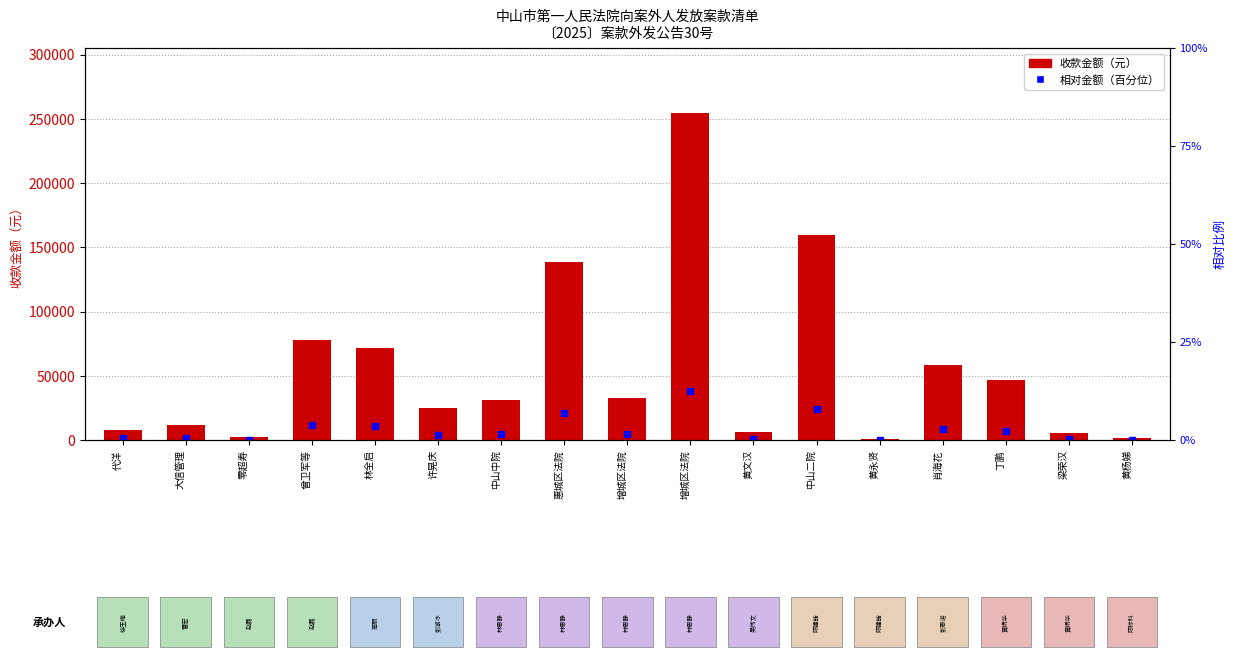

How many distinct data groups are displayed?

1